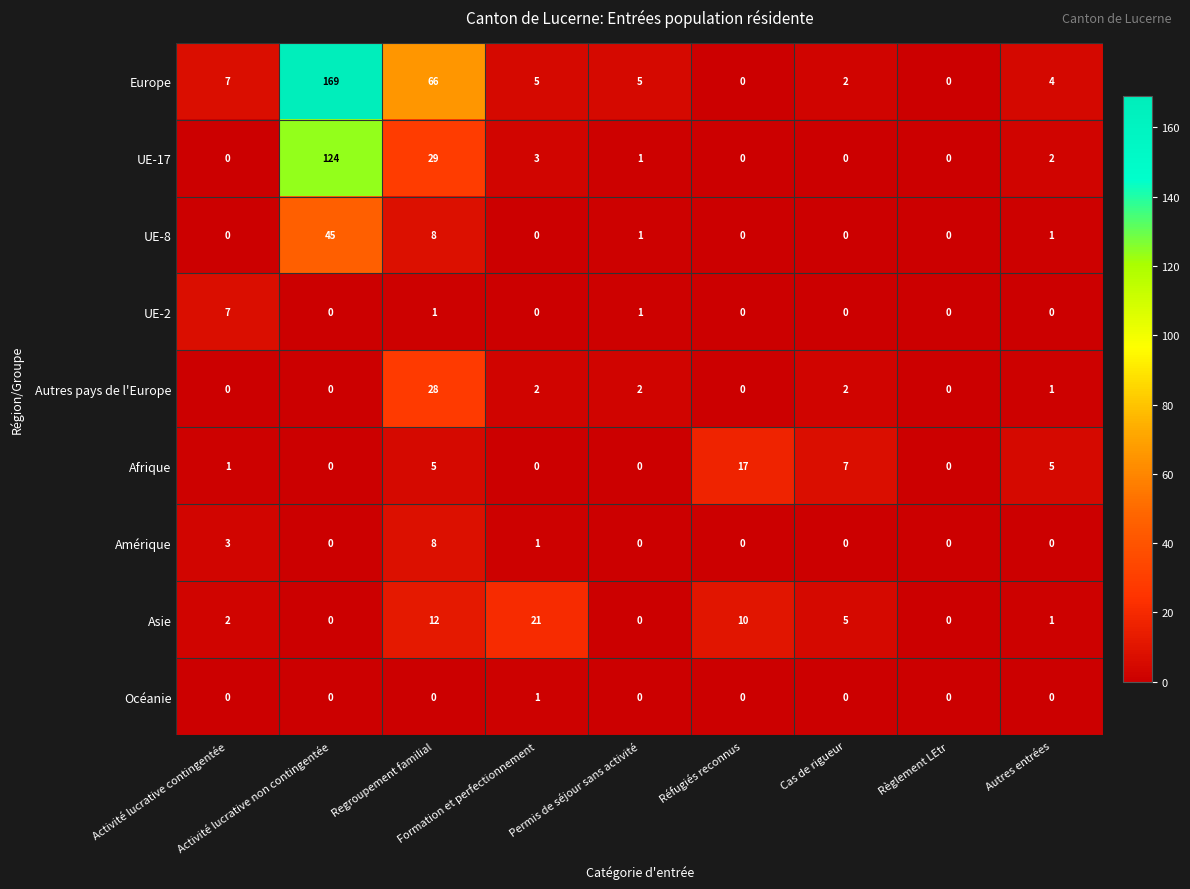

How many data points in Océanie are above 0?

1